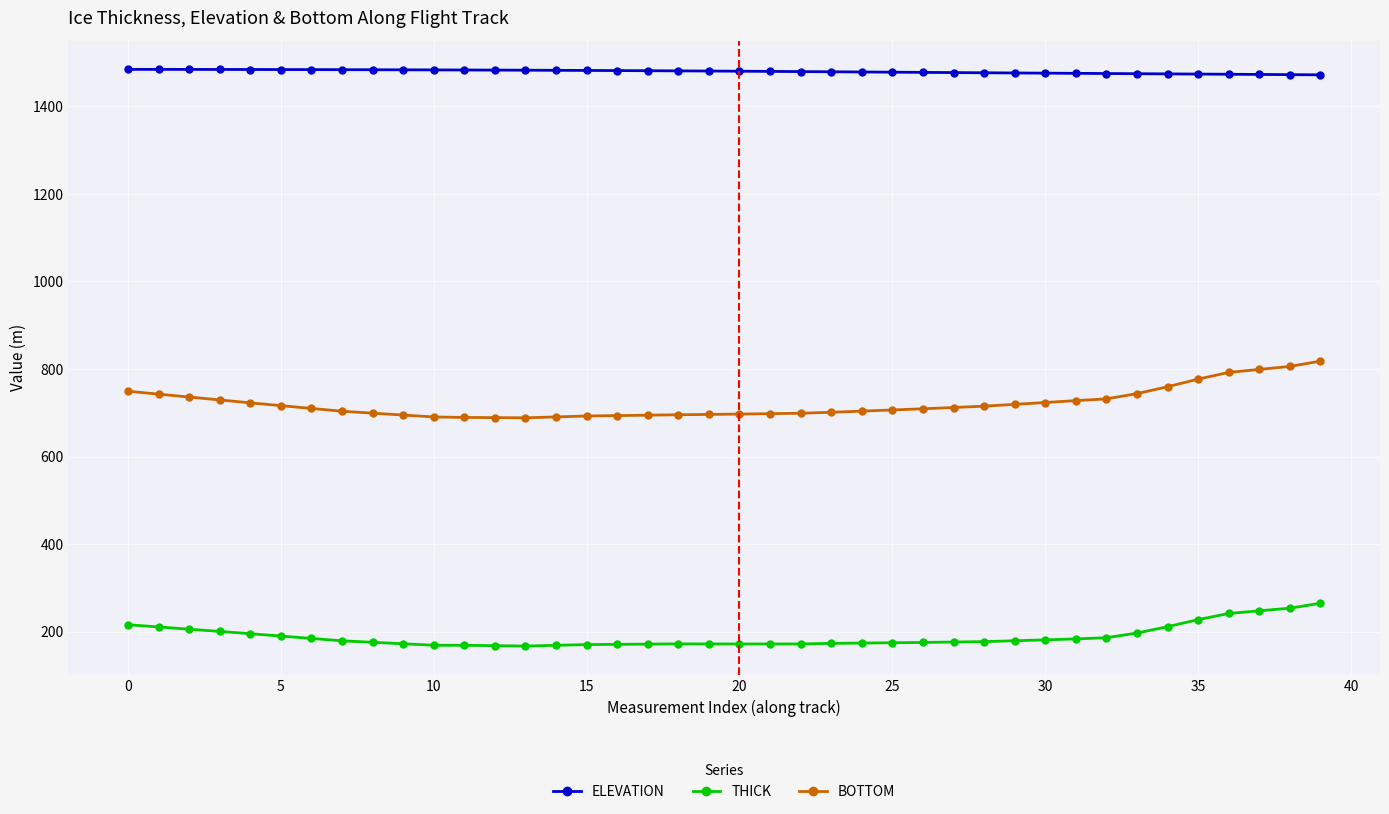

What is the value of the ELEVATION point at the 35th from the left?

1474.2